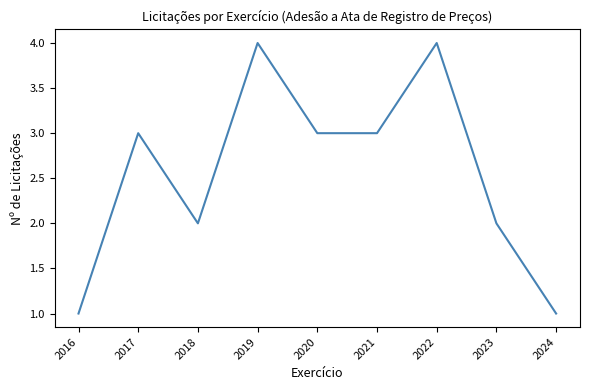

Reading left to right, list all the values displayed in this chart.

1	3	2	4	3	3	4	2	1